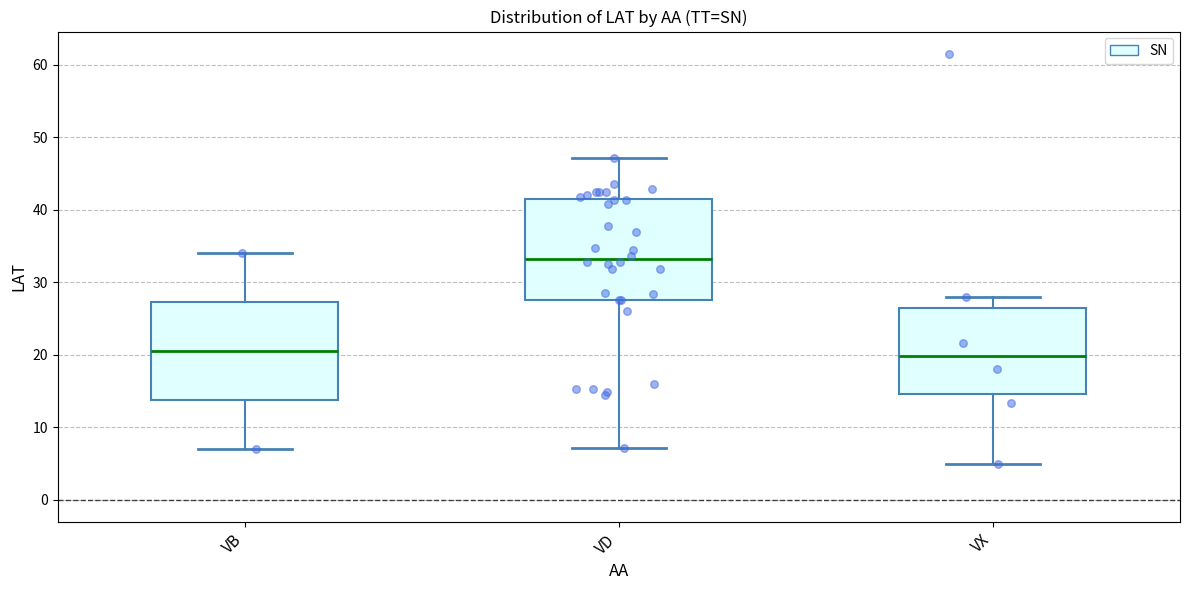

Reading left to right, read every box against the y-axis: the position of its median line, the range the box covers, and the ends of its whiskers. The values are not printed on the chart, so give them approximately, as read against the axis.

VB: median 21, box 14 to 27, whiskers 7 to 34
VD: median 33, box 28 to 41, whiskers 7 to 47
VX: median 20, box 15 to 26, whiskers 5 to 28